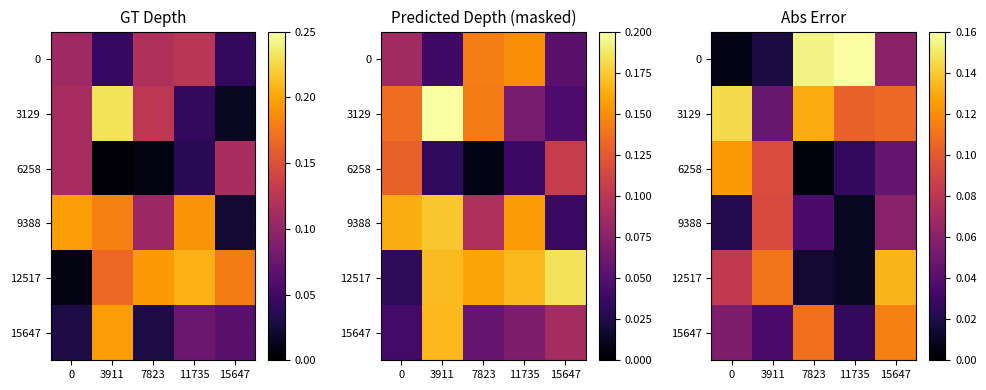

What is the total value across all series at 11735?

2.1